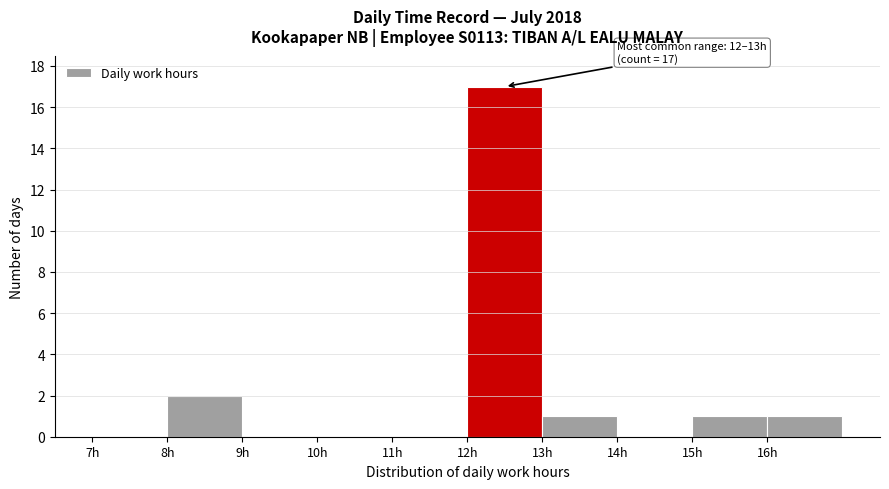

Which range on the x-axis has the tallest bar?

12 to 13